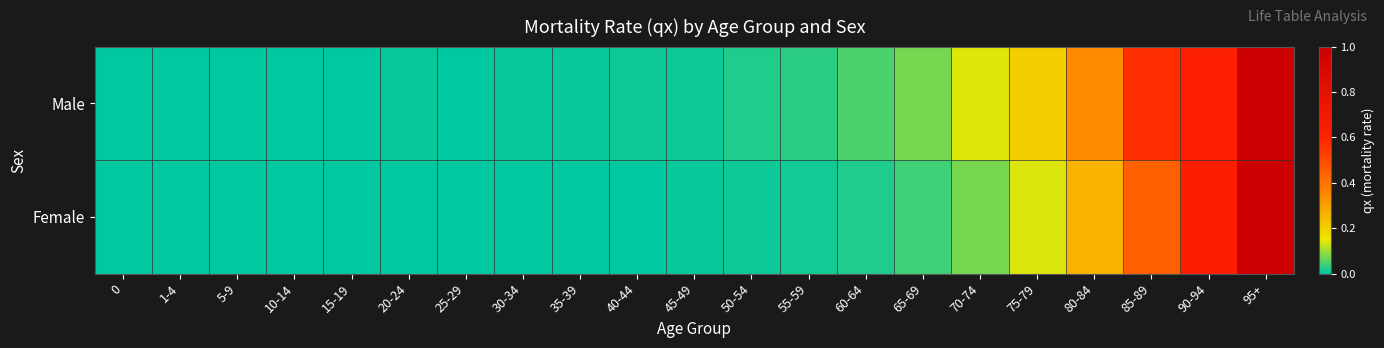

At which category is the sum across all series the highest?

95+